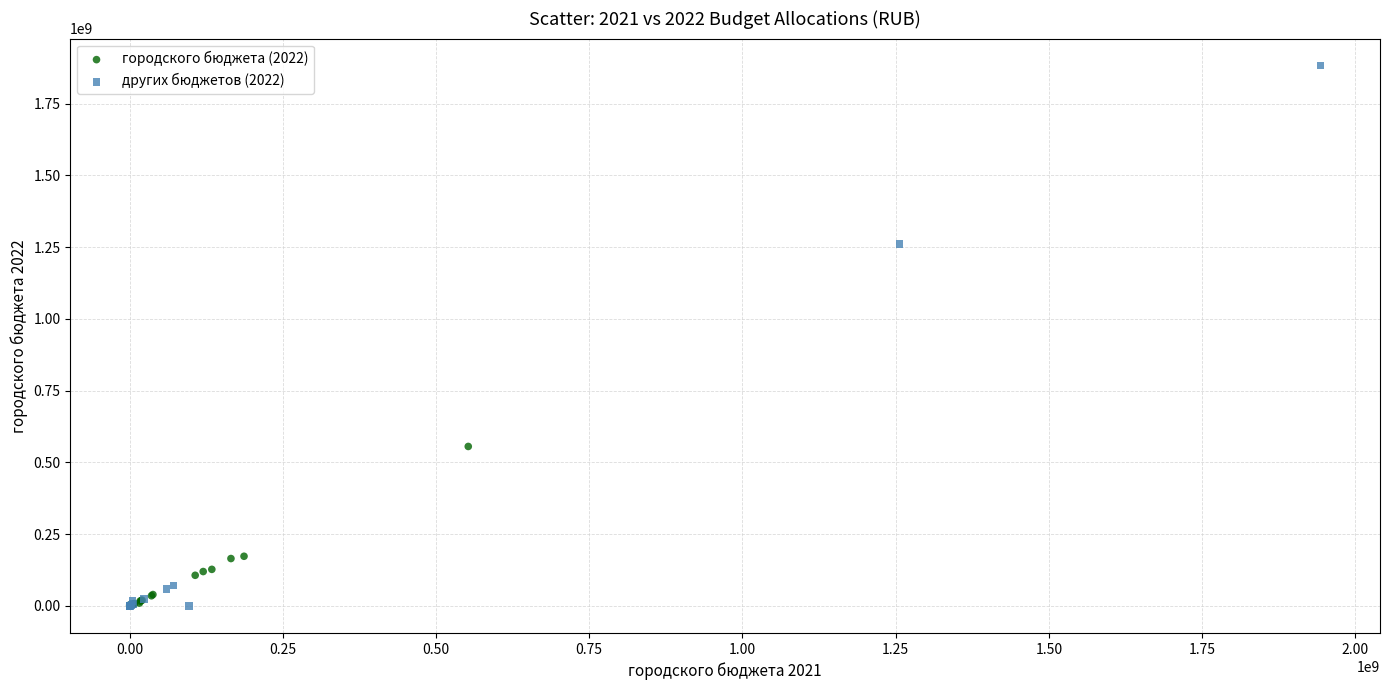

Which series contains the highest Y value?

других бюджетов (2022)